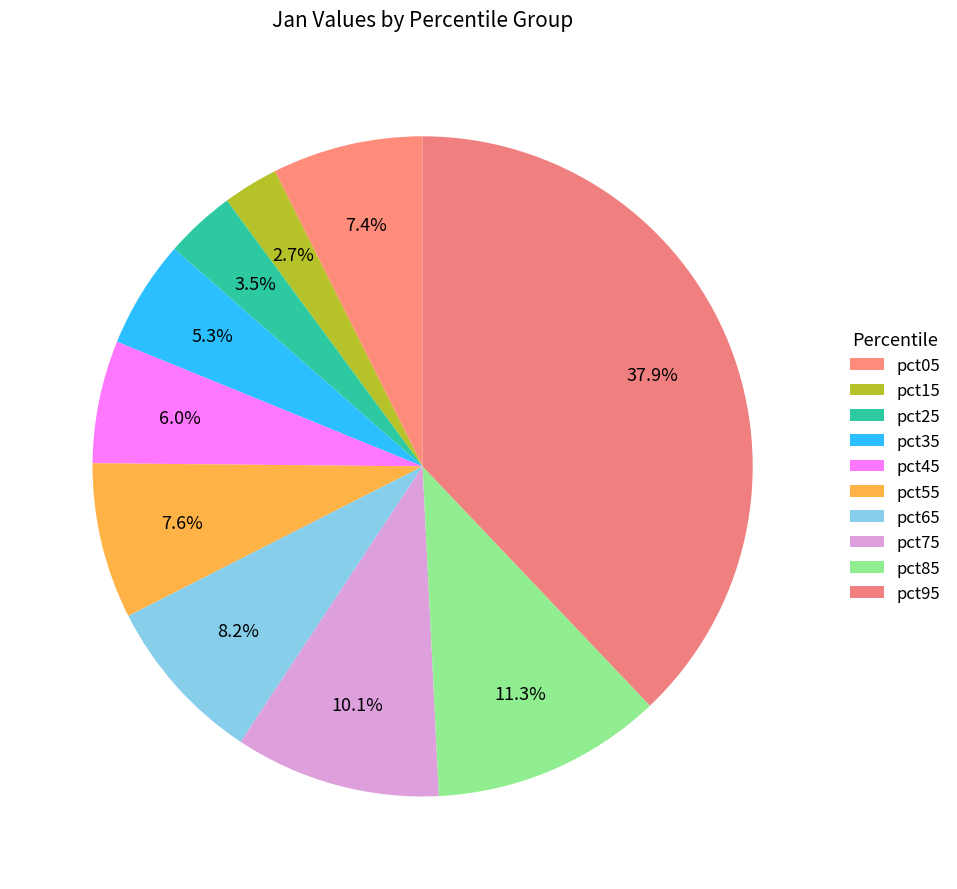

Is it true that pct75 is 10% of the pie?

True